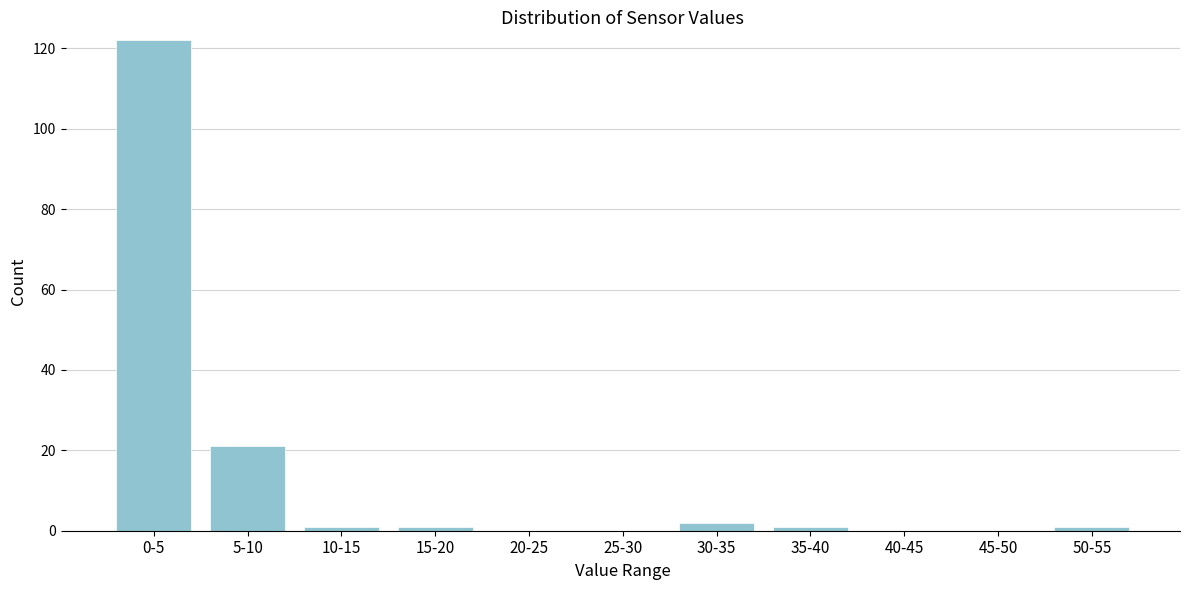

Reading right to left, list all the values displayed in this chart.

50-55=1	45-50=0	40-45=0	35-40=1	30-35=2	25-30=0	20-25=0	15-20=1	10-15=1	5-10=21	0-5=122